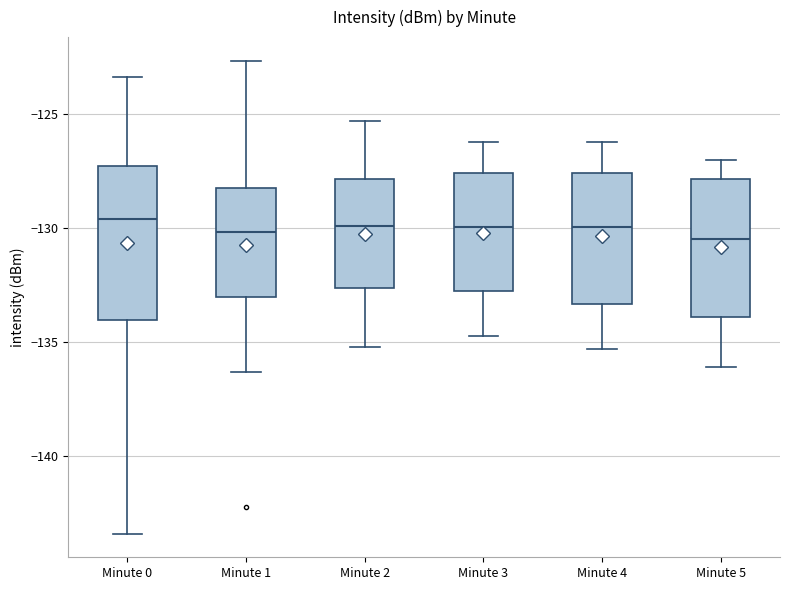

Comparing the boxes themselves (not the whiskers), which one is the tallest?

Minute 0